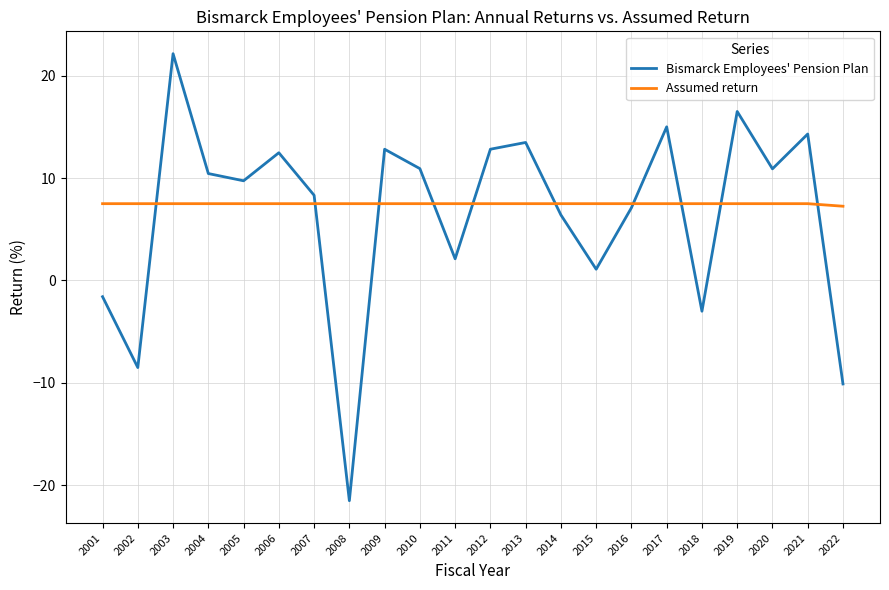

Which series changed the most between 2003 and 2009?

Bismarck Employees' Pension Plan